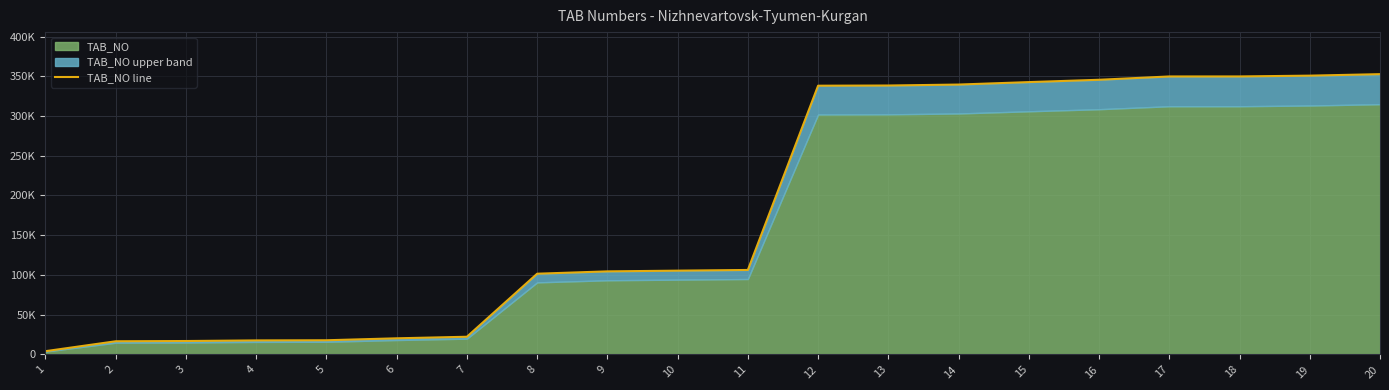

How many data points does each series have?

20